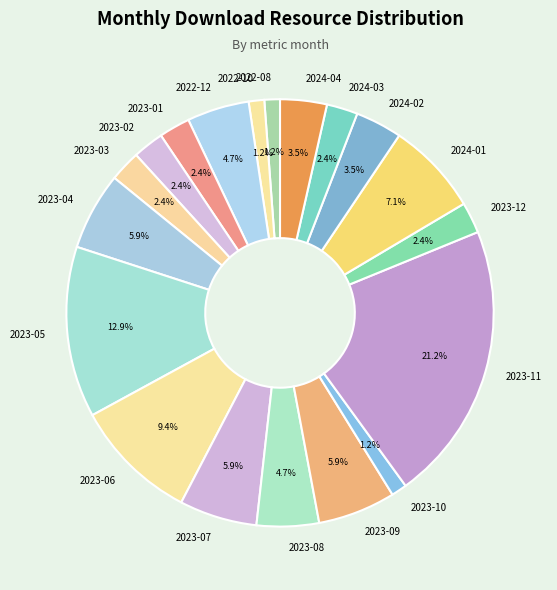

Which slice is the largest?

2023-11